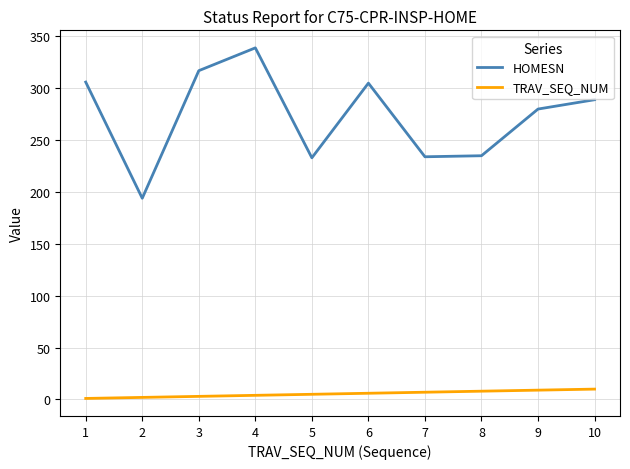

What is the lowest value of the HOMESN series?

194